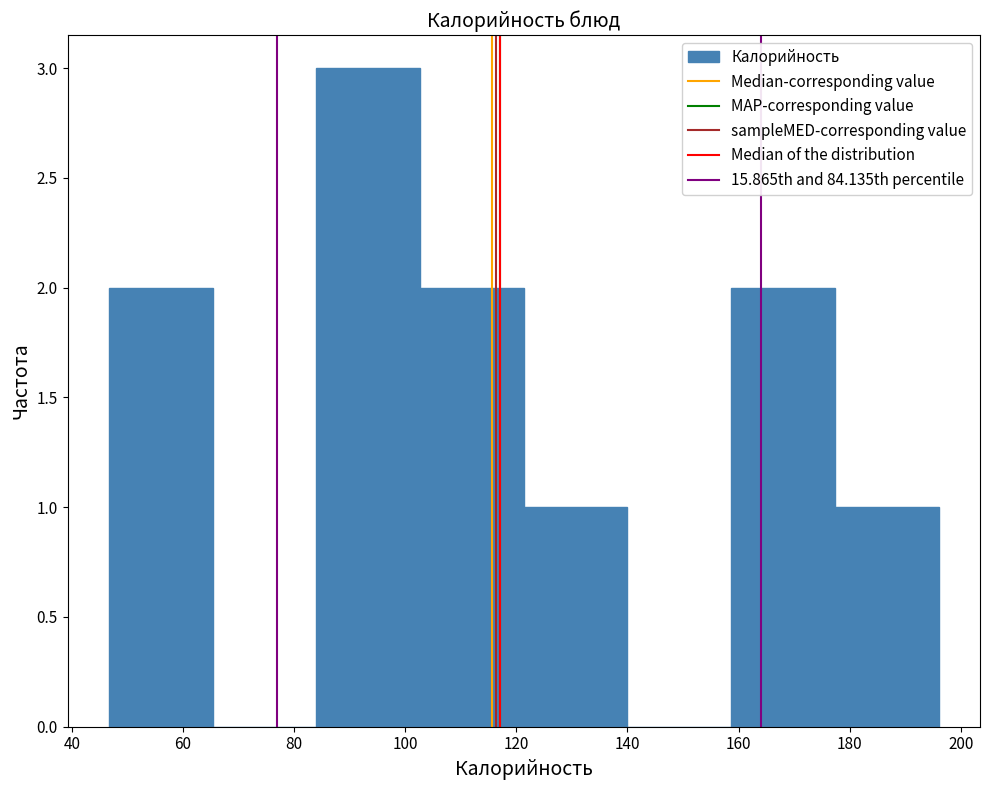

Reading left to right, list every bar in this chart as the range it spans on the x-axis followed by its height. Neither the bar edges nor the heights are printed on the chart, so give them approximately, as read against the axes.

46 to 66: 2
66 to 84: 0
84 to 102: 3
102 to 122: 2
122 to 140: 1
140 to 158: 0
158 to 178: 2
178 to 196: 1